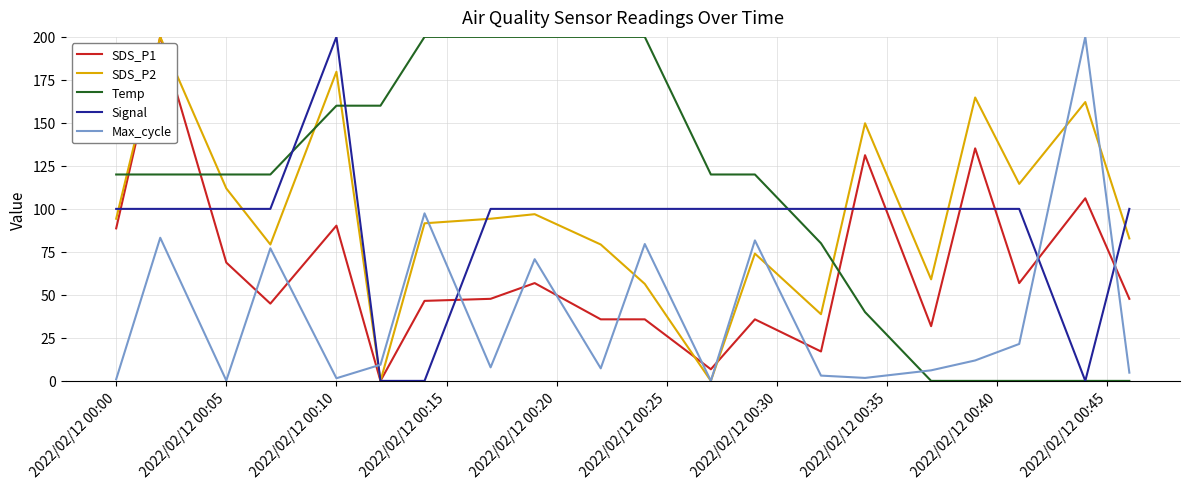

How many values in SDS_P1 are above zero?

19